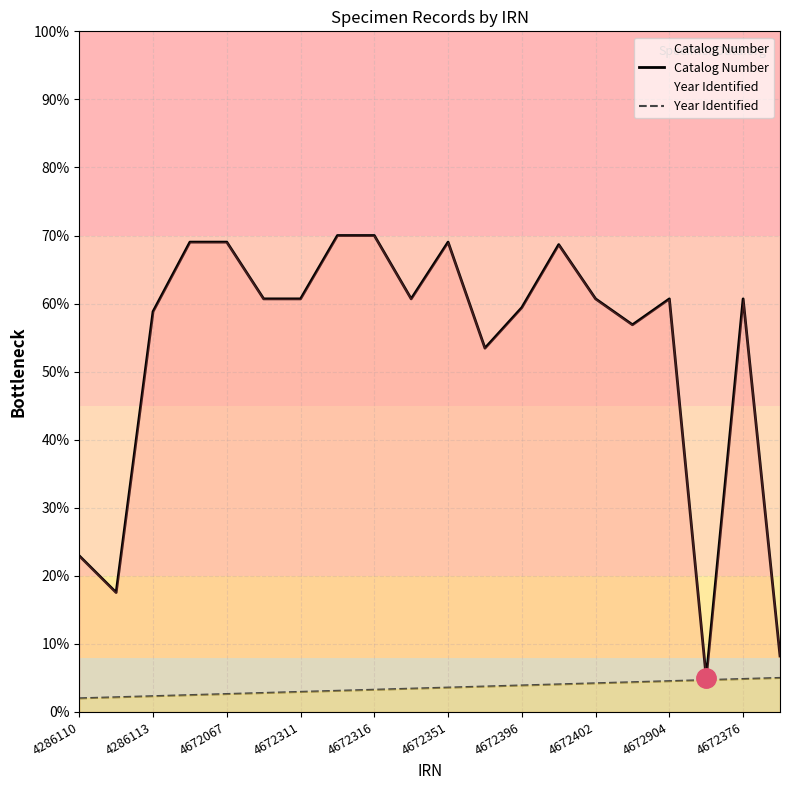

What are all the series names shown in the legend?

Catalog Number, Year Identified